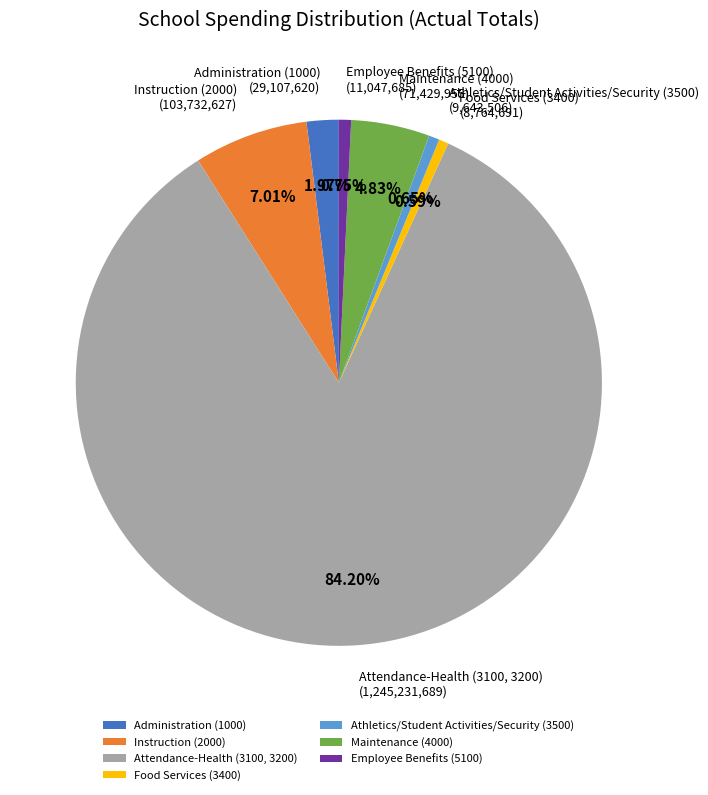

How many slices are in this pie chart?

7